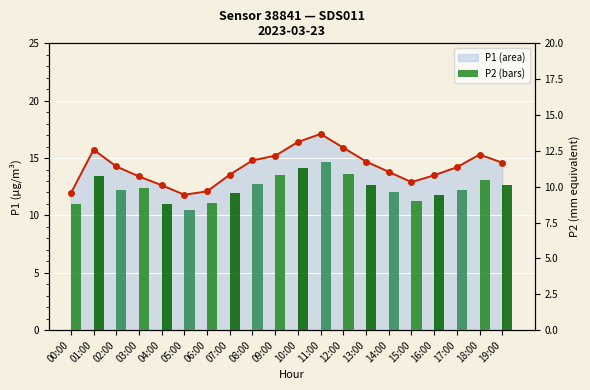

At which category does the chart reach its peak across all series?

11:00